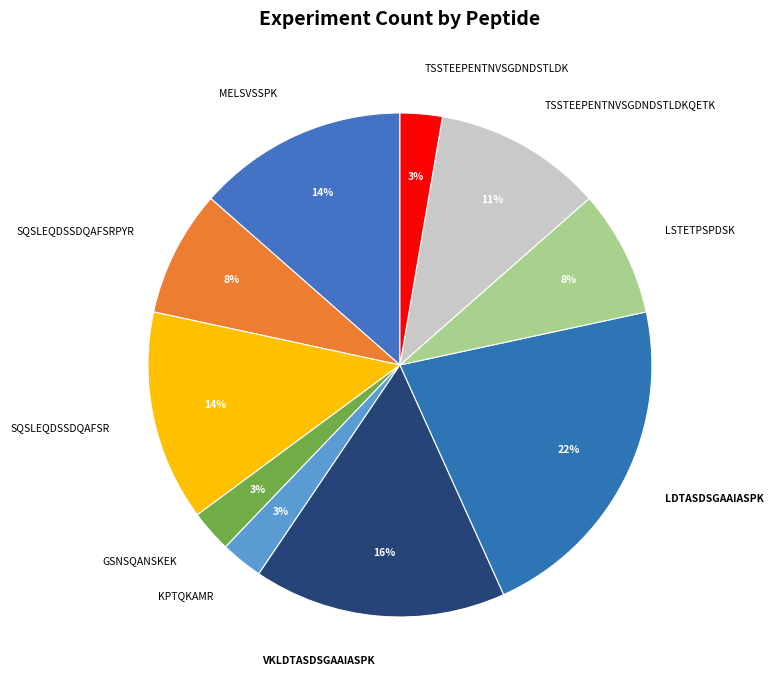

To the nearest percent, what is the combined percentage of SQSLEQDSSDQAFSR and MELSVSSPK?

27%